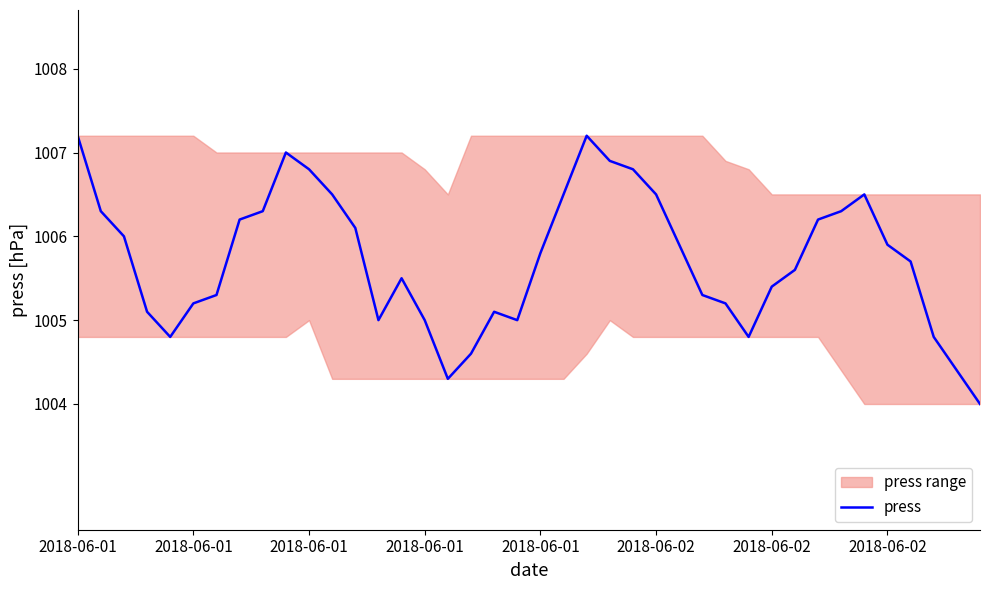

What is the sum of the values at 20 and 11?

2012.3